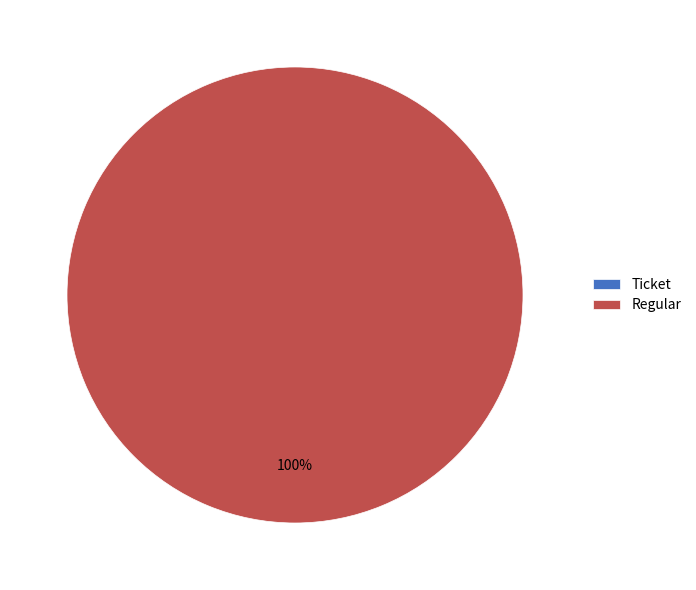

Does Ticket represent more than half of the total?

No